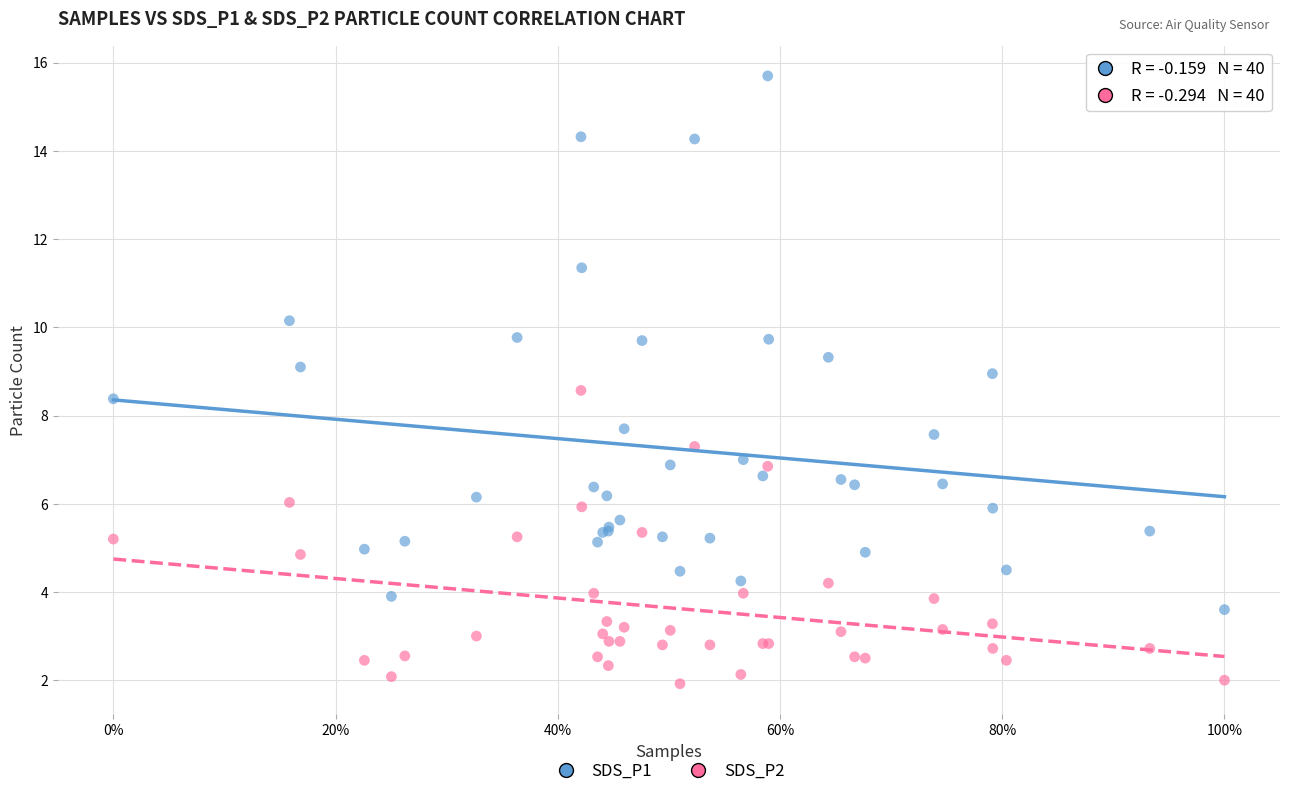

Which series contains the lowest Y value?

SDS_P2